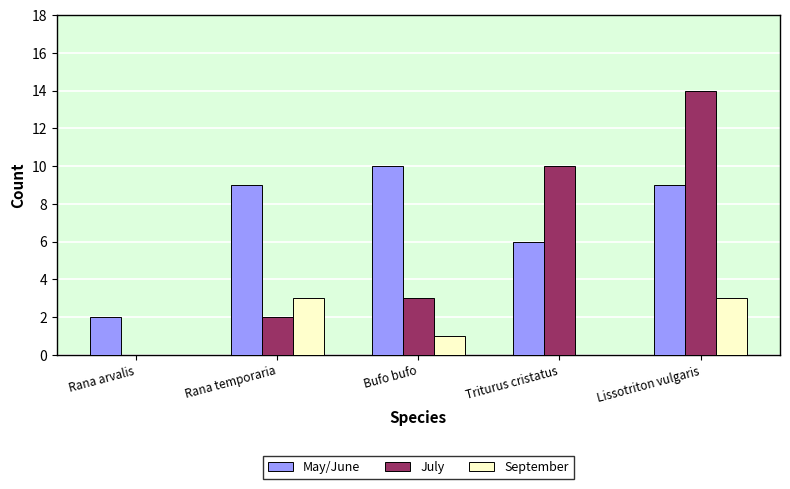

What is the greatest value displayed?

14